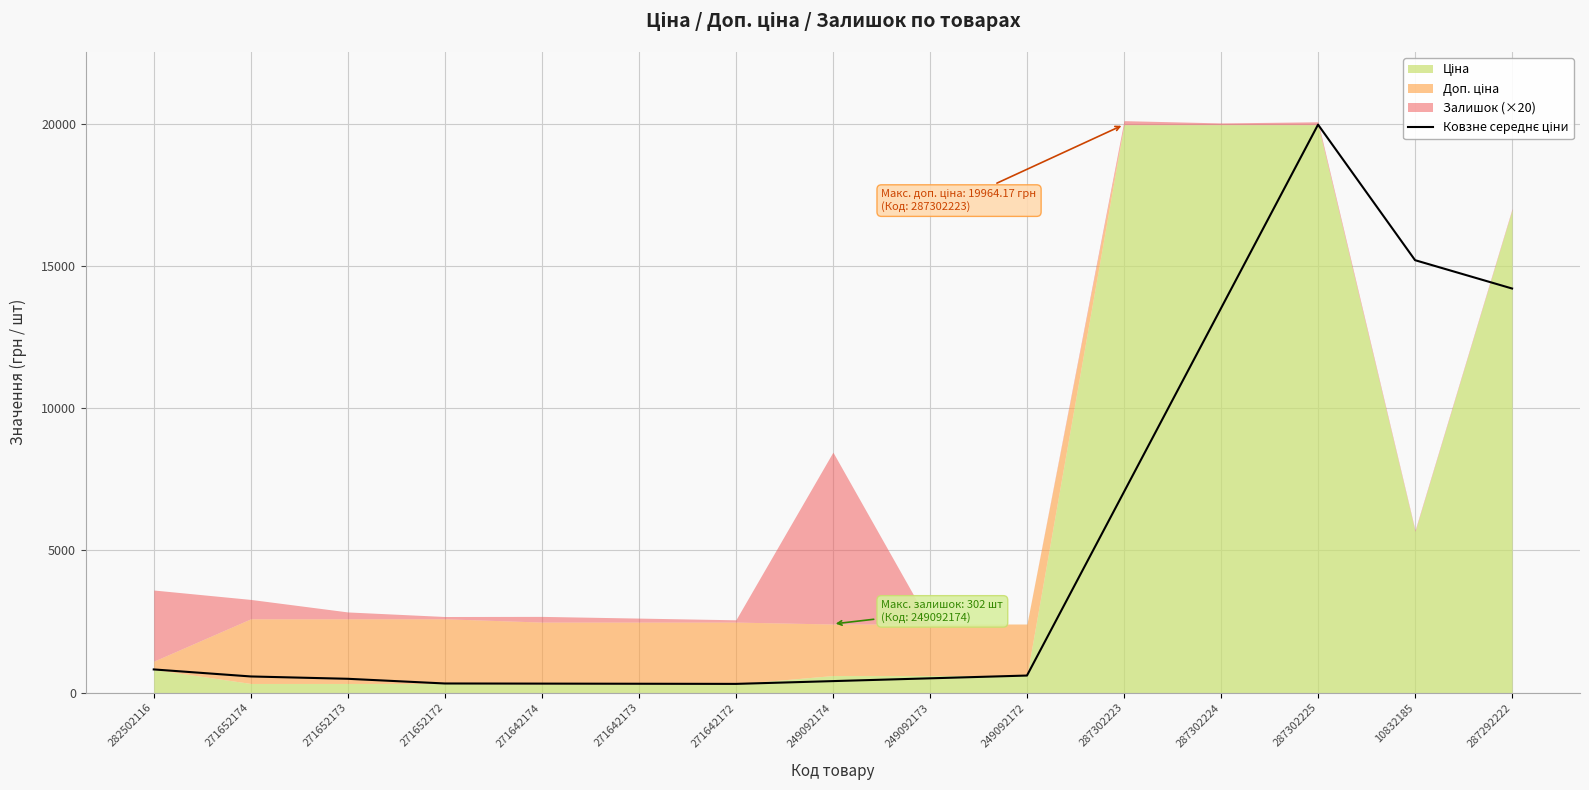

Rank the categories by value from lowest to highest.

271642172, 271642173, 271642174, 271652172, 249092174, 271652173, 249092173, 271652174, 249092172, 282502116, 287302223, 287302224, 287292222, 10832185, 287302225